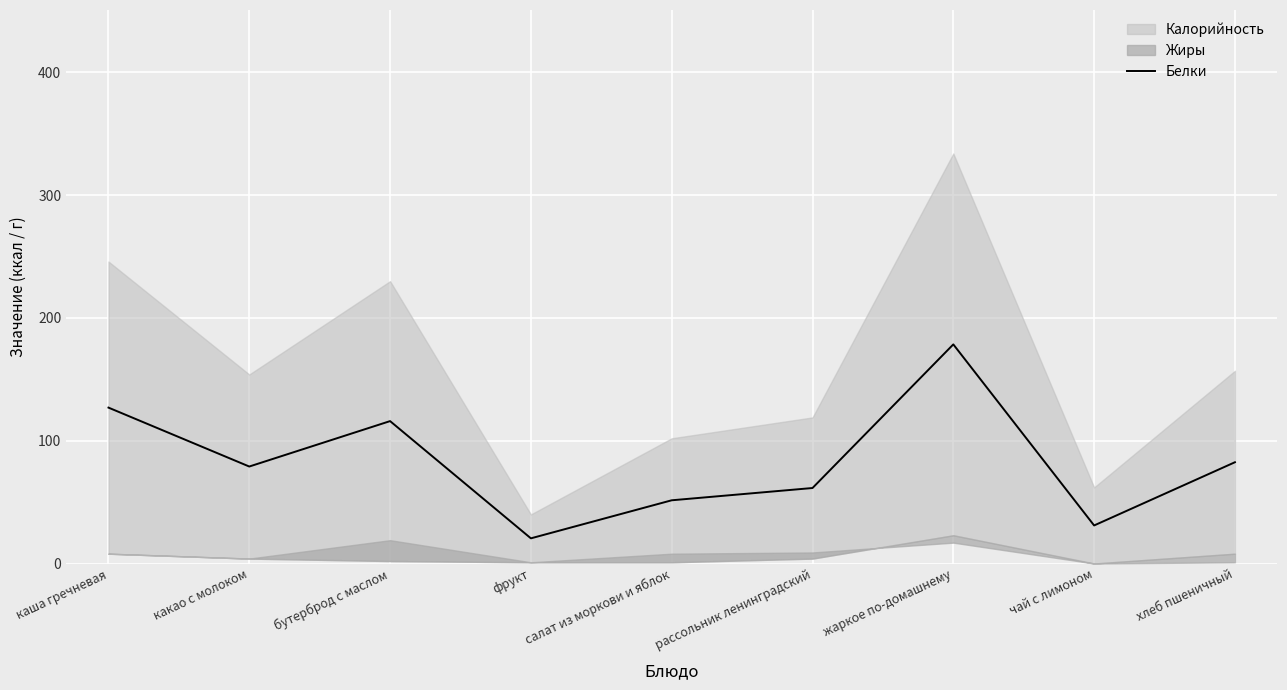

How many lines are shown in the chart?

1